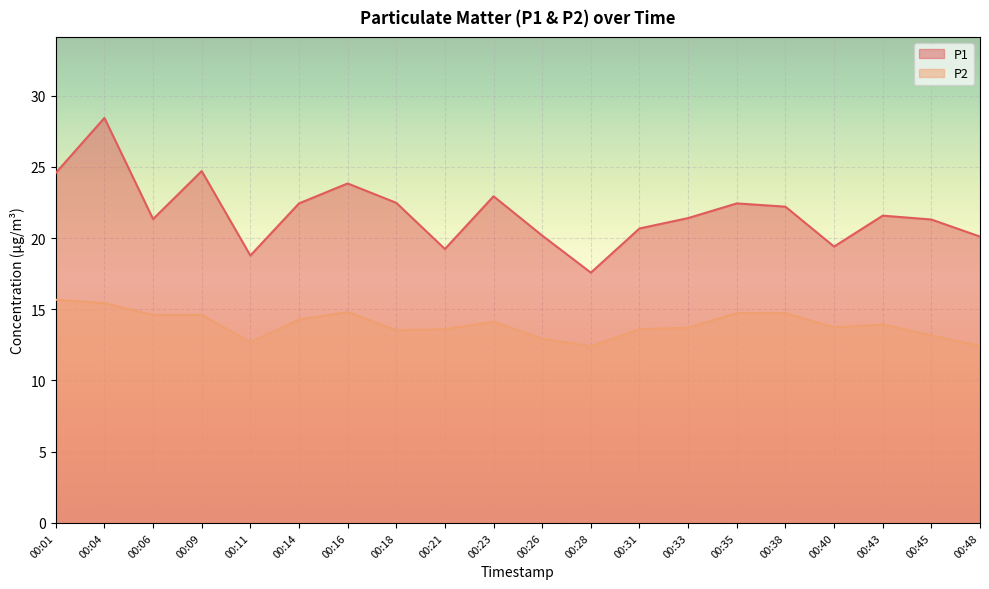

Is the value of P1 at 00:43 greater than the value of P2 at 00:35?

Yes